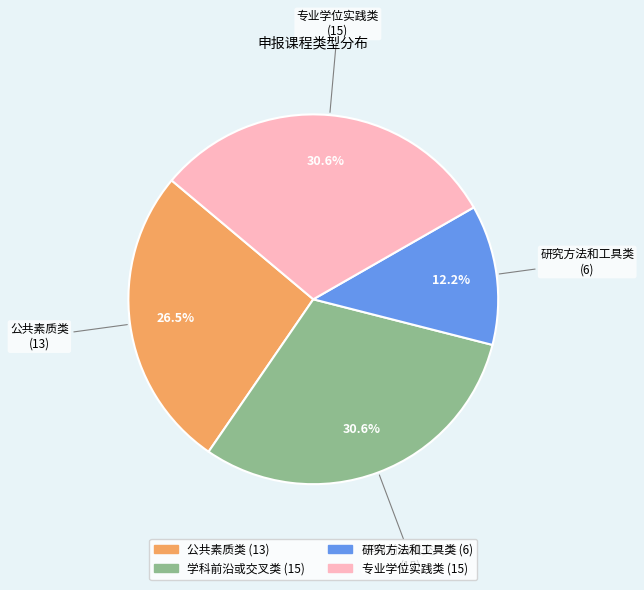

Which has a higher value, 公共素质类 or 专业学位实践类?

专业学位实践类